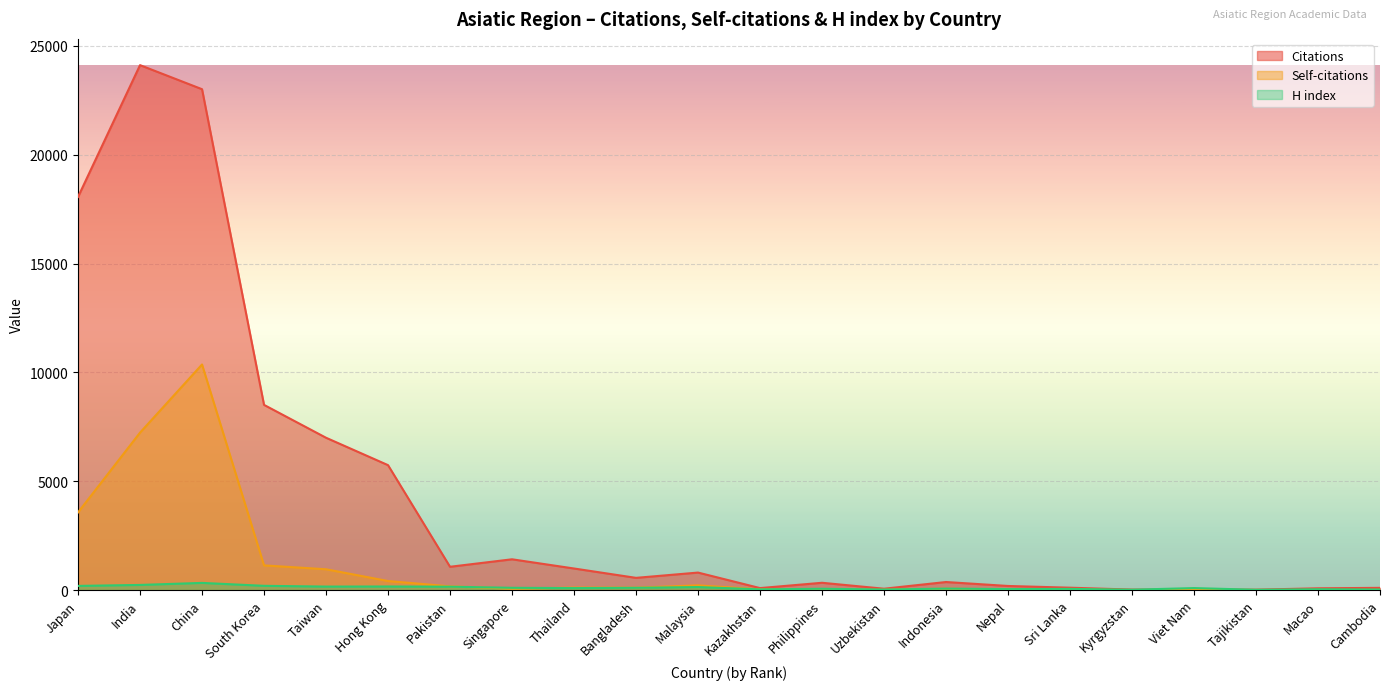

How many lines are shown in the chart?

3